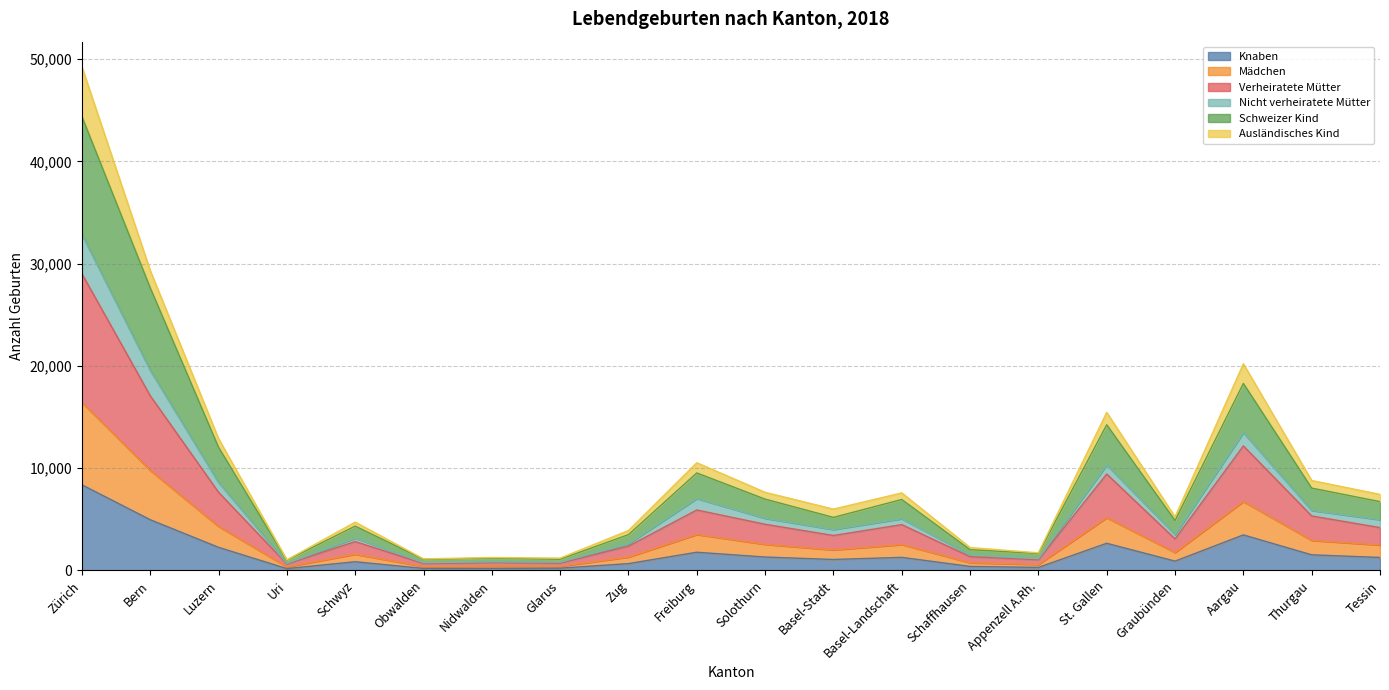

What are all the series names shown in the legend?

Knaben, Mädchen, Verheiratete Mütter, Nicht verheiratete Mütter, Schweizer Kind, Ausländisches Kind